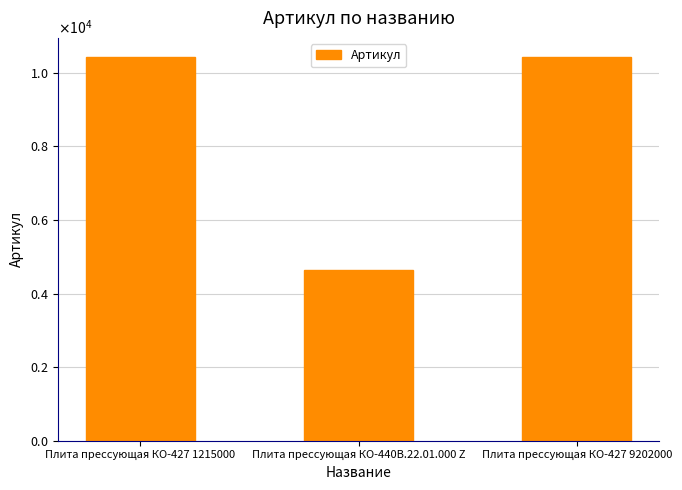

Which has a higher value, Плита прессующая КО-427 1215000 or Плита прессующая КО-440В.22.01.000 Z?

Плита прессующая КО-427 1215000